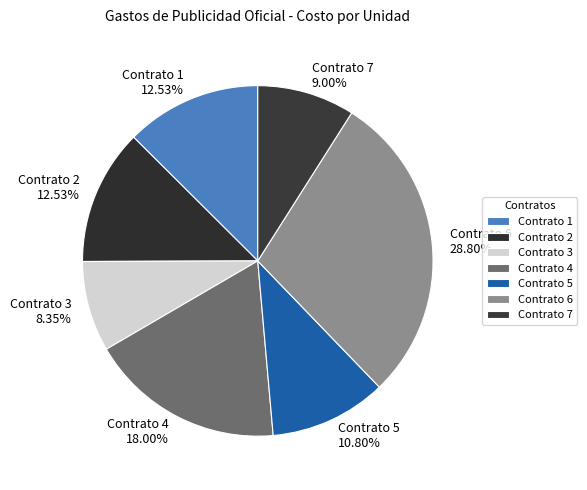

To the nearest percent, what is the difference between the largest and smallest slice percentages?

20%